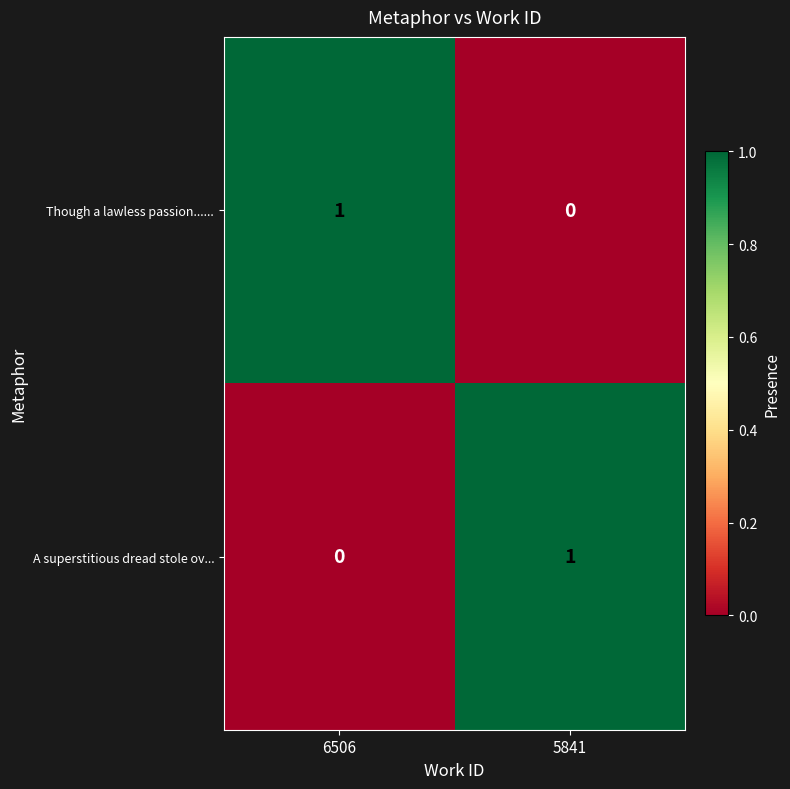

Is the value of Though a lawless passion...... at 6506 greater than the value of A superstitious dread stole ov... at 6506?

Yes